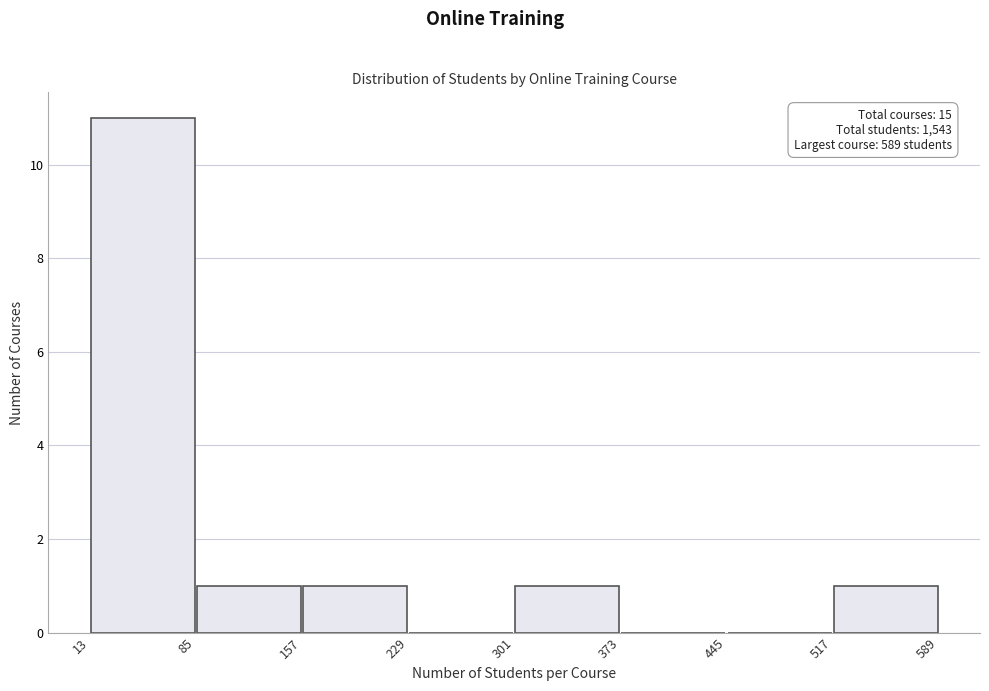

Over which range of the x-axis is the bar tallest?

13 to 85